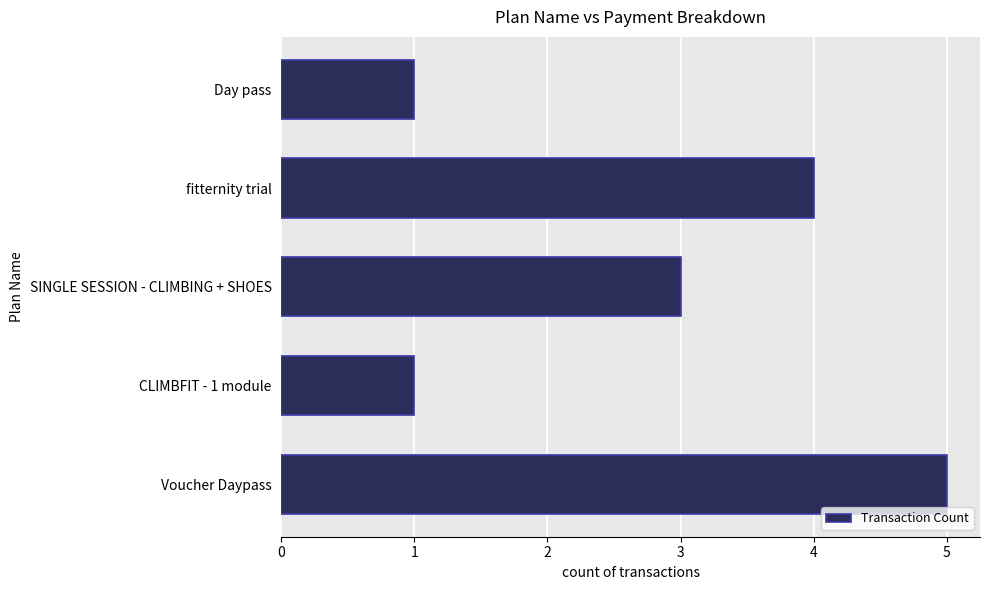

Which has a higher value, SINGLE SESSION - CLIMBING + SHOES or Day pass?

SINGLE SESSION - CLIMBING + SHOES